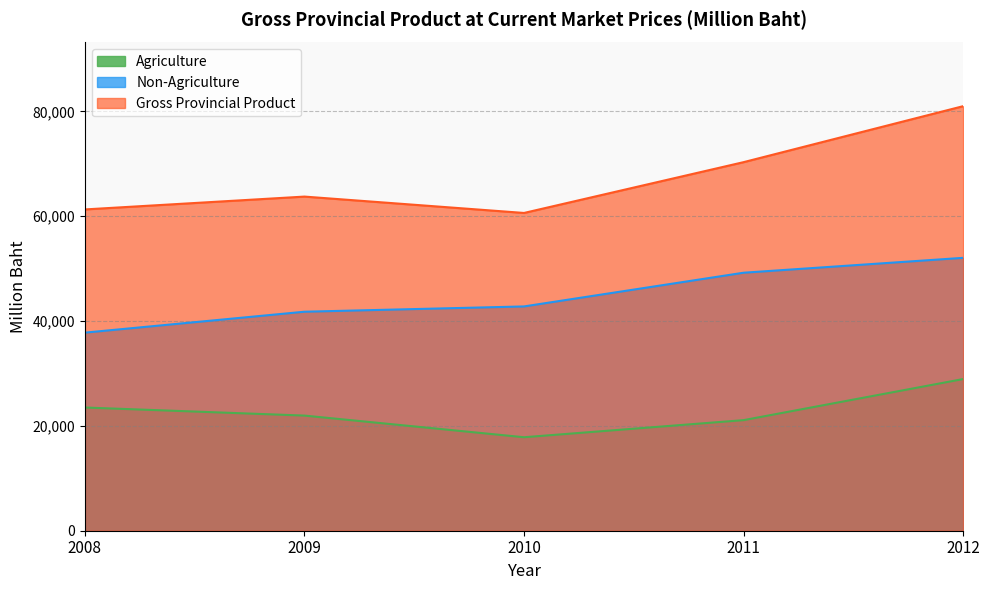

How many values in the Gross Provincial Product series are below 63752?

2